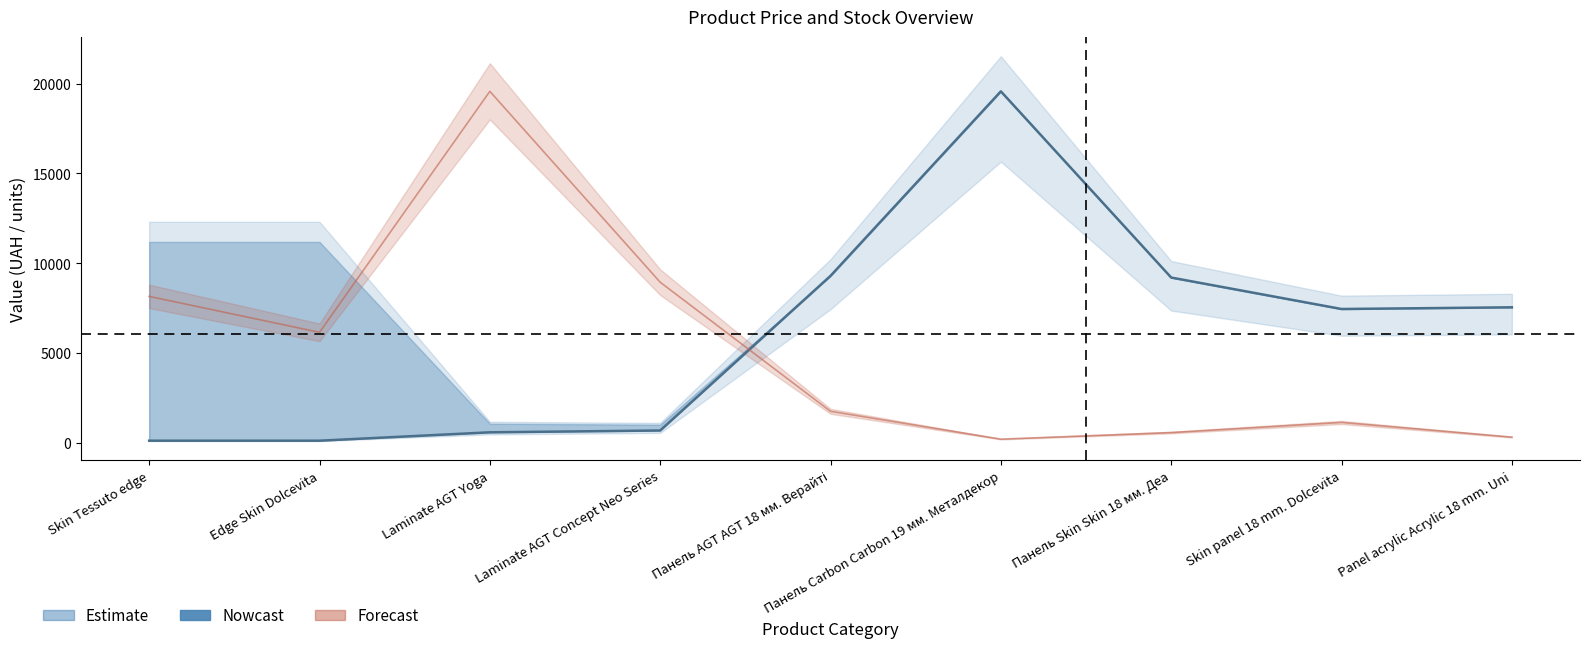

Is it true that Forecast equals 19564.9 at Laminate AGT Yoga?

True